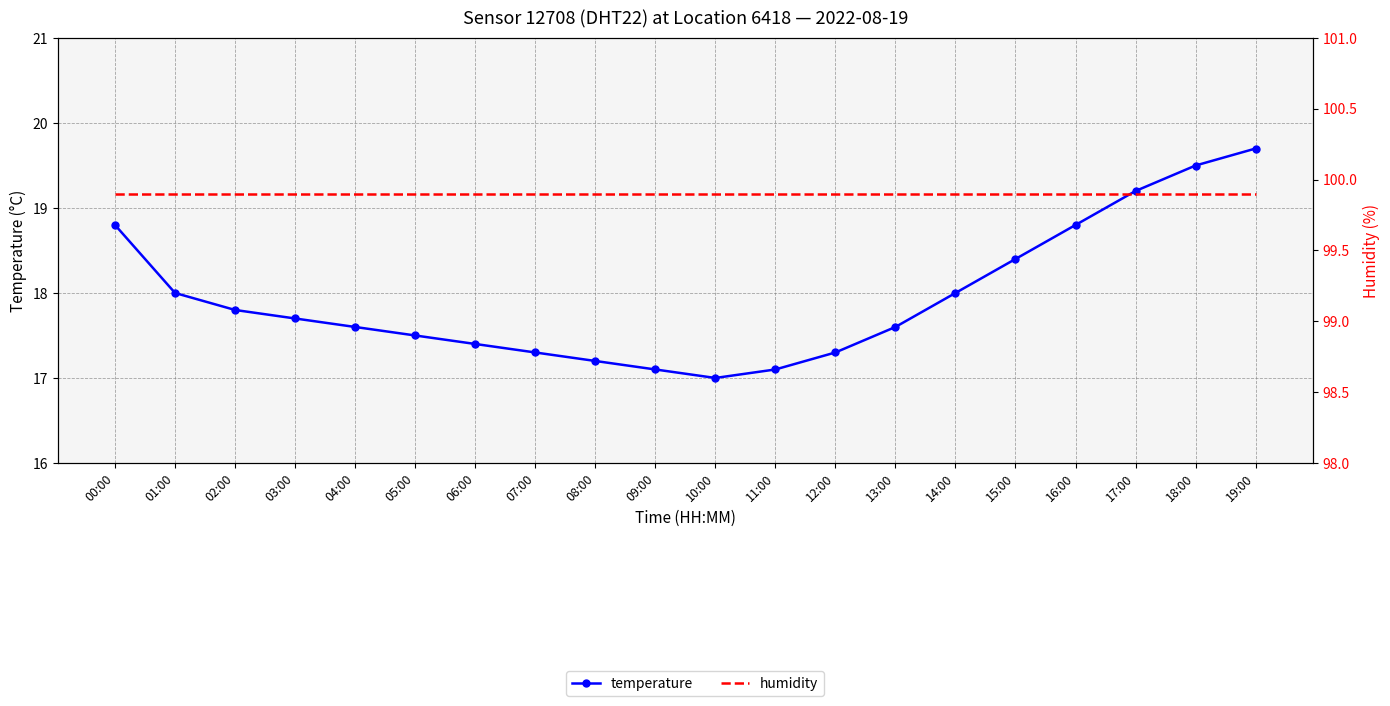

At how many categories does at least one series exceed 80?

20